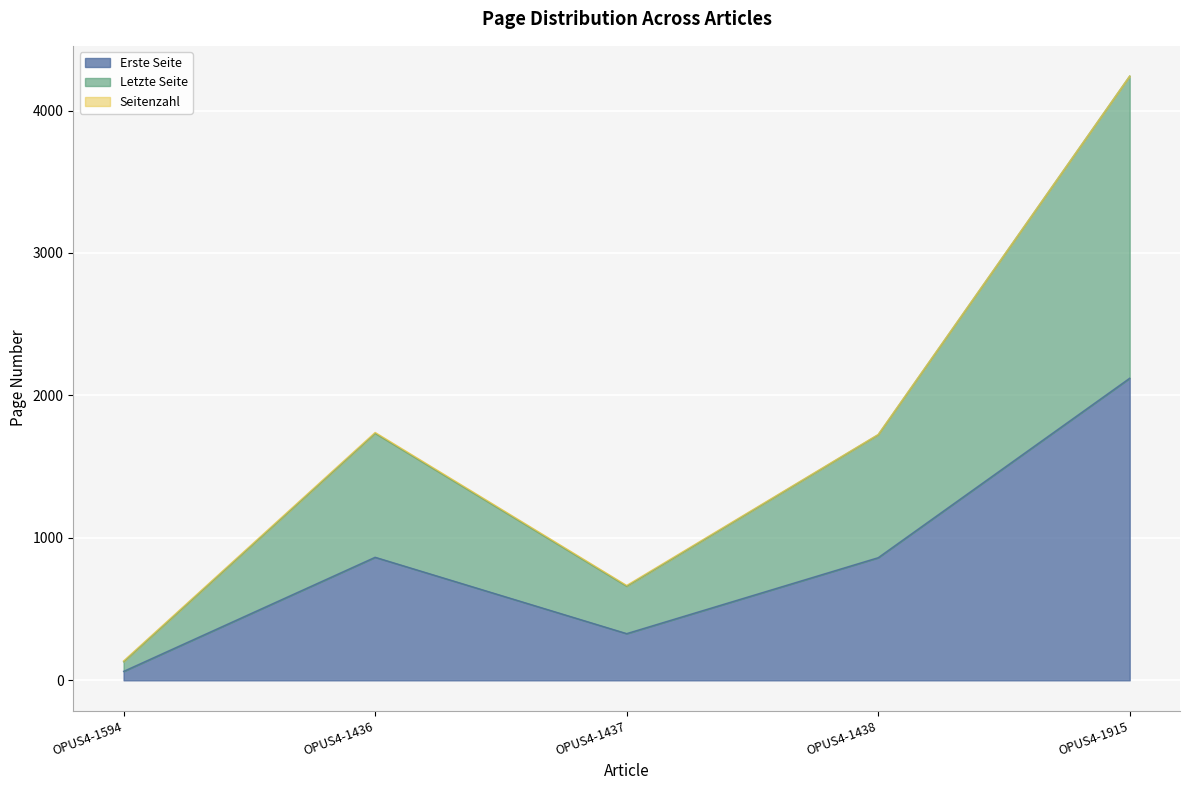

How many categories are shown in the chart?

5